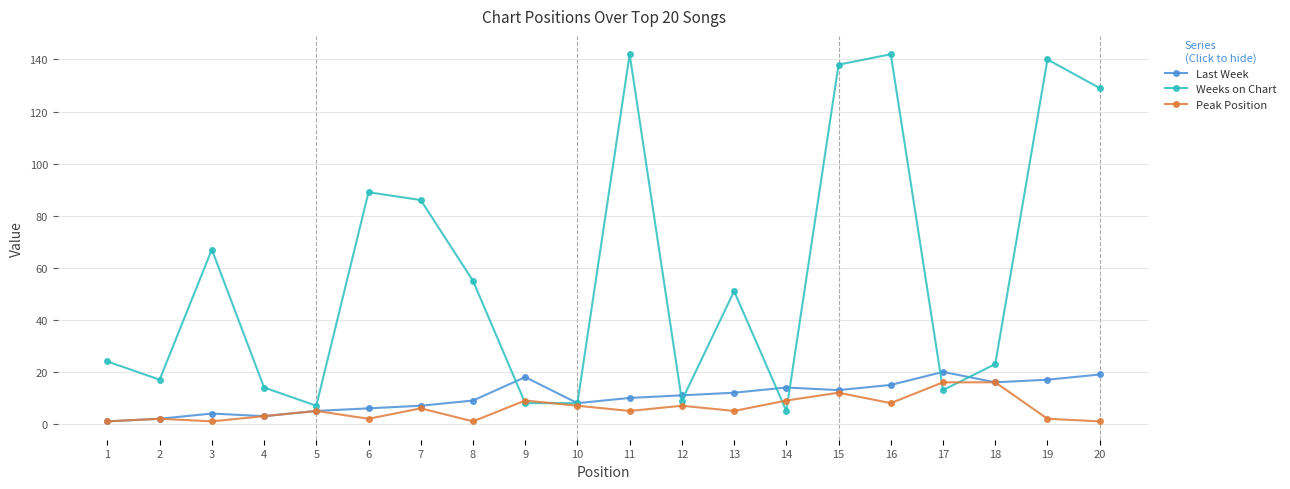

True or false: Peak Position has more than 2 points higher than both neighbors.

True